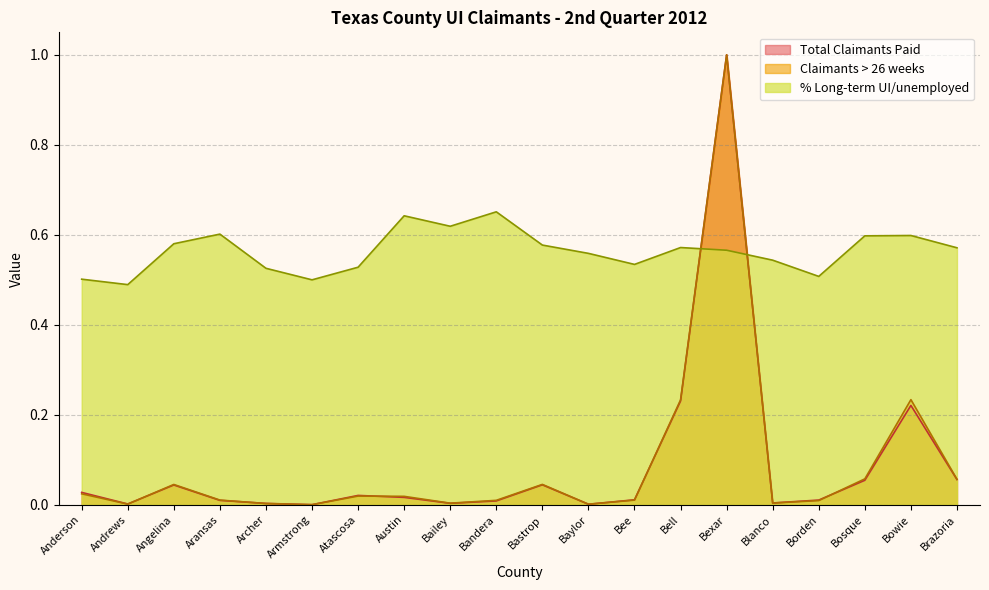

Is the value of % Long-term UI/unemployed at Austin greater than the value of Total Claimants Paid at Bowie?

Yes